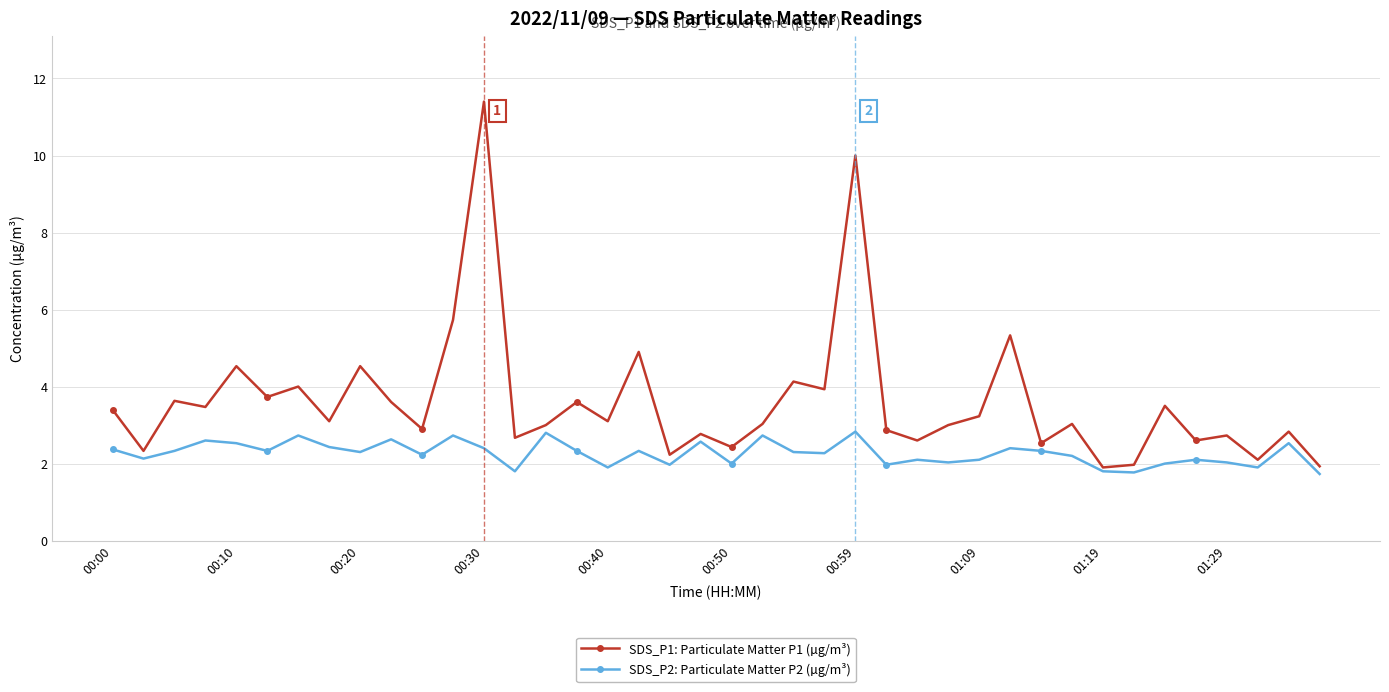

Does the chart have visible grid lines?

Yes